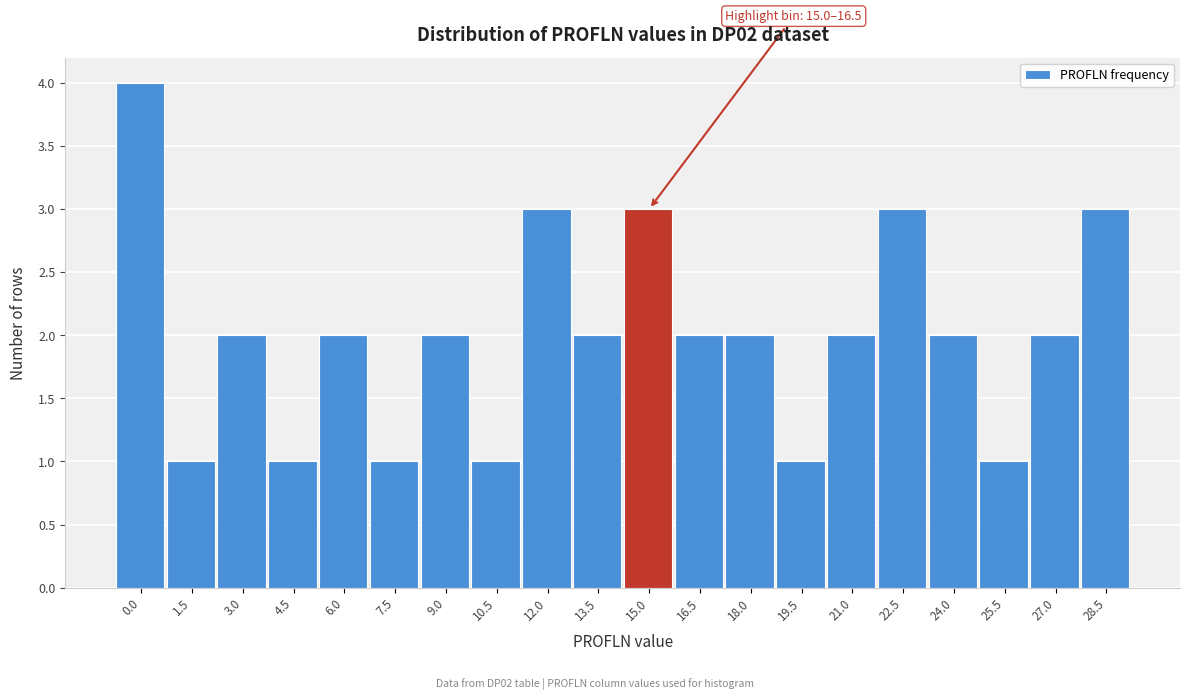

Reading left to right, list all the values displayed in this chart.

0.0=4	1.5=1	3.0=2	4.5=1	6.0=2	7.5=1	9.0=2	10.5=1	12.0=3	13.5=2	15.0=3	16.5=2	18.0=2	19.5=1	21.0=2	22.5=3	24.0=2	25.5=1	27.0=2	28.5=3